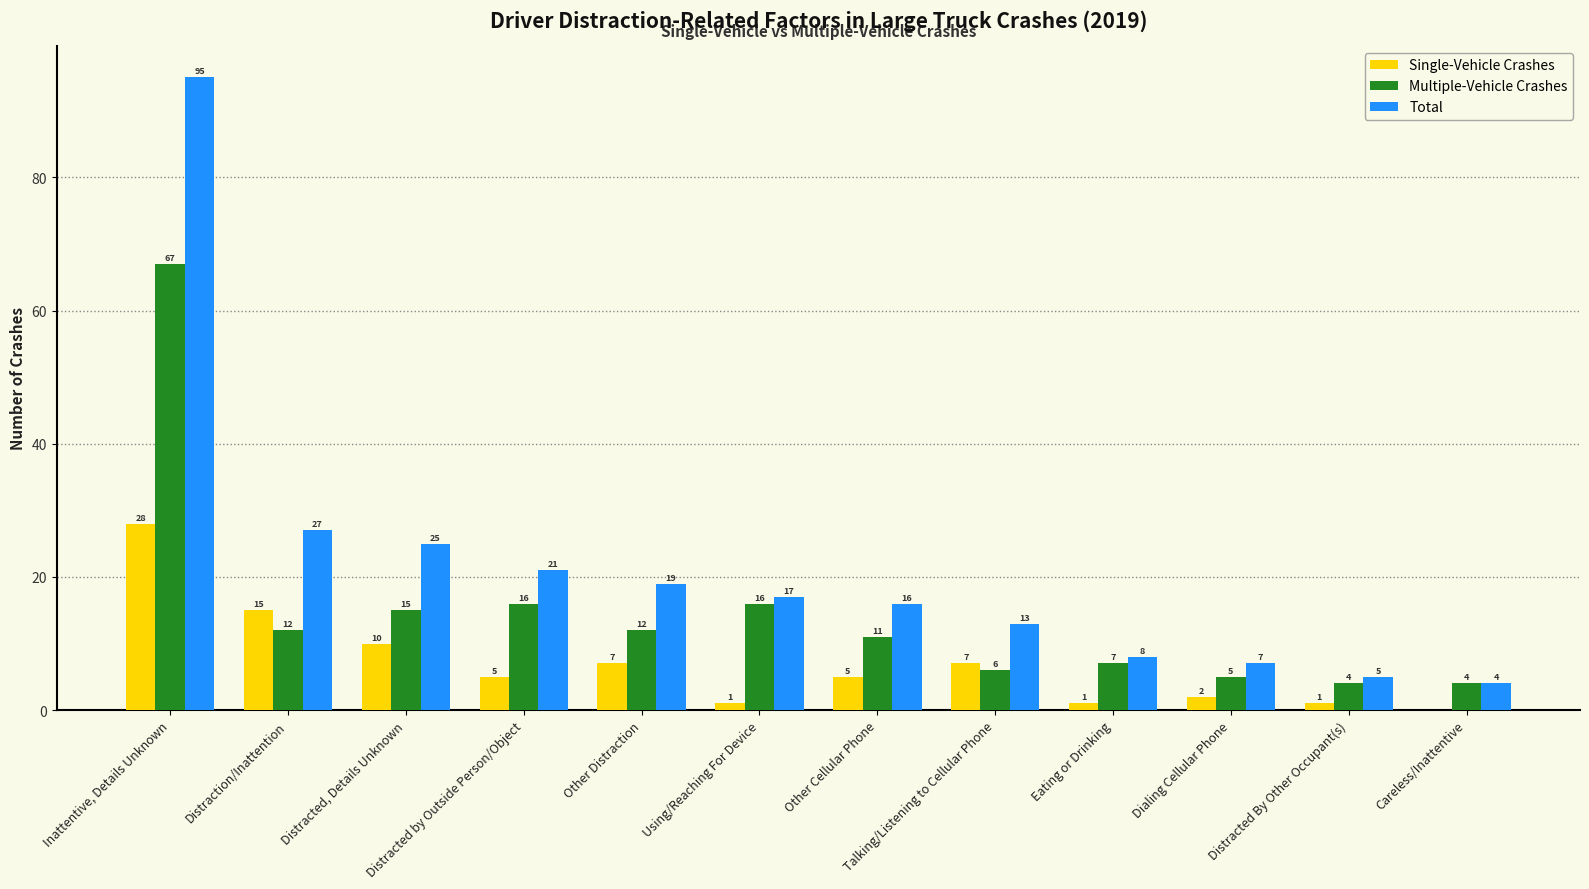

What is the sum of the Total values at Other Distraction and Dialing Cellular Phone?

26